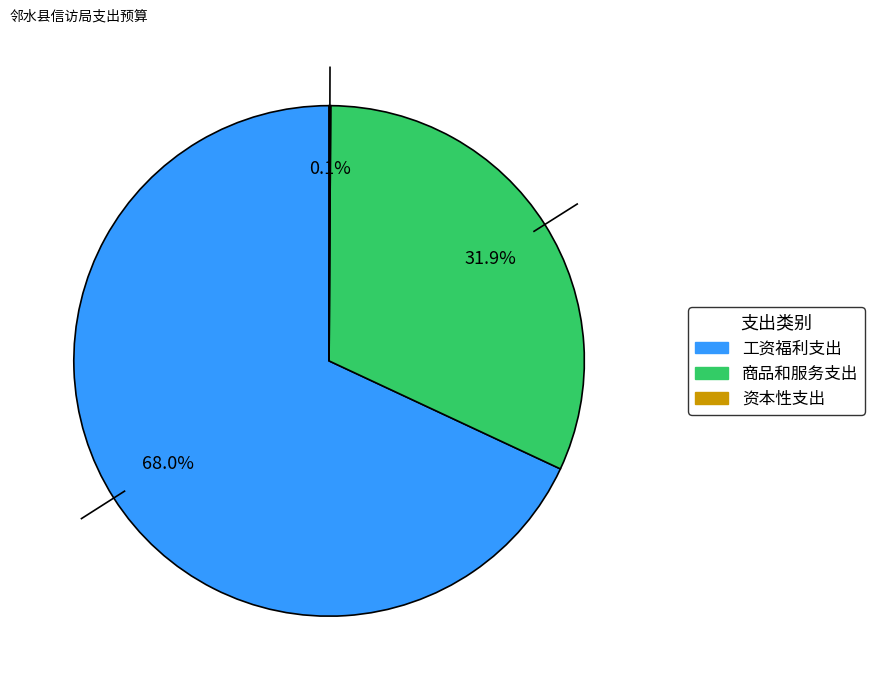

Which slice is the largest?

工资福利支出